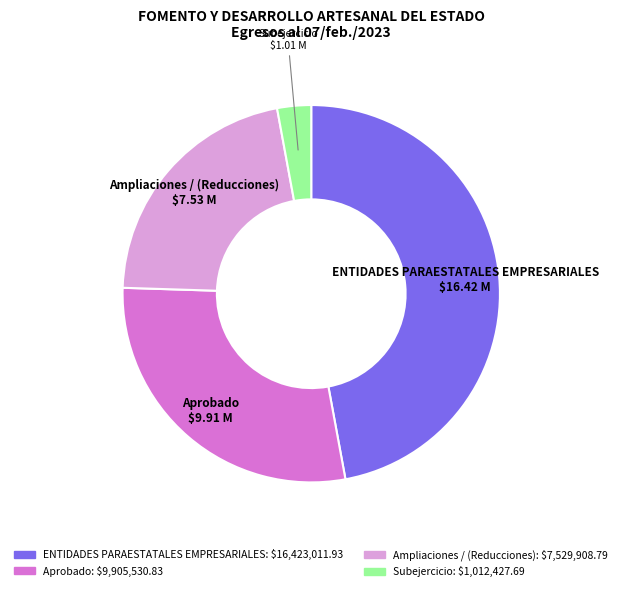

Does Subejercicio represent more than half of the total?

No